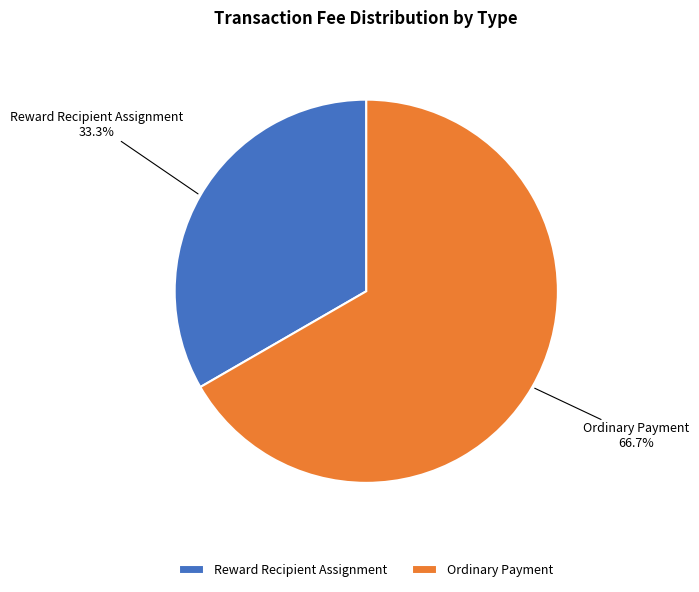

Does any single category account for the majority?

Yes